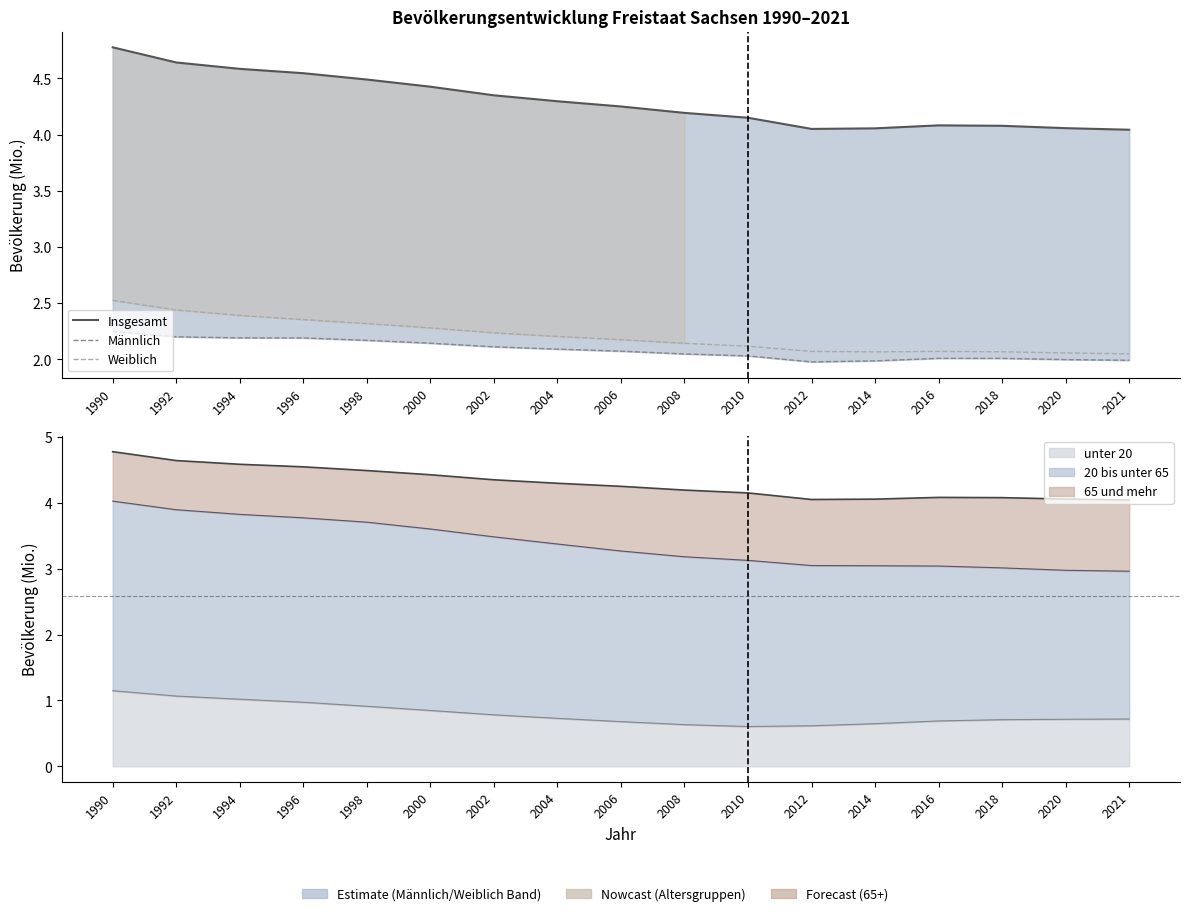

Where is the first local minimum for Männlich?

2012